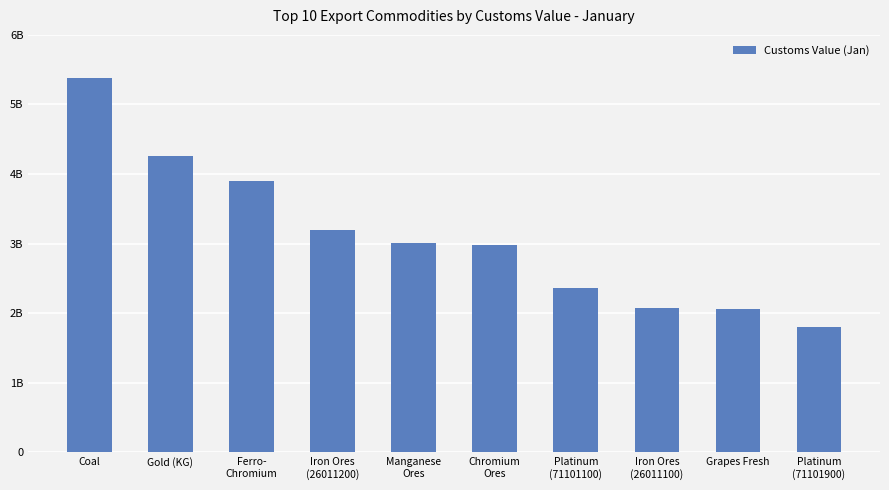

What is the label of the 9th bar from the right?

Gold (KG)